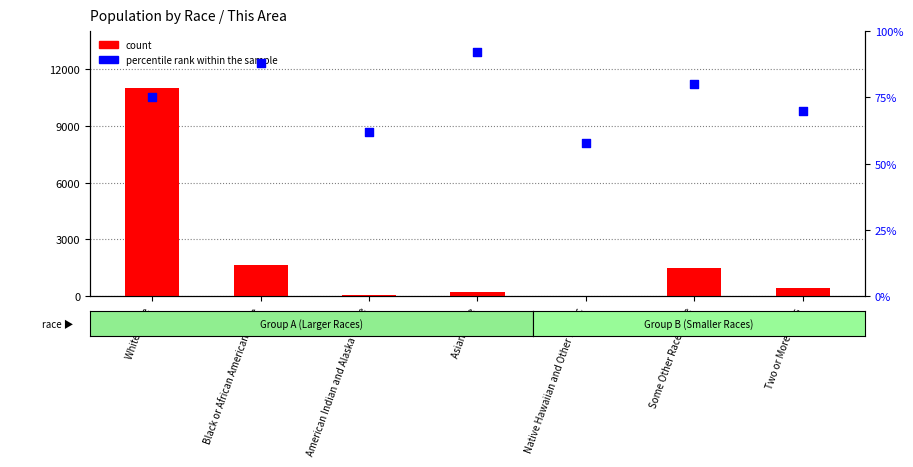

Which series has the largest Y range (max minus min)?

count